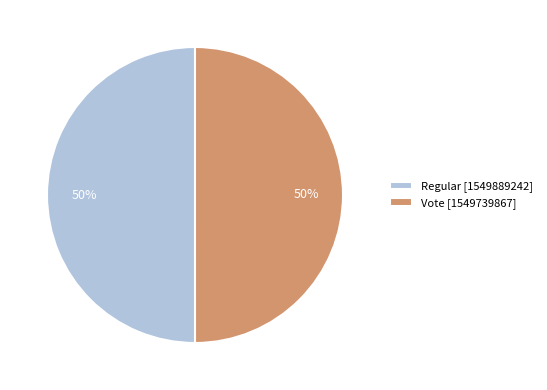

To the nearest percent, what portion does Vote represent?

50%